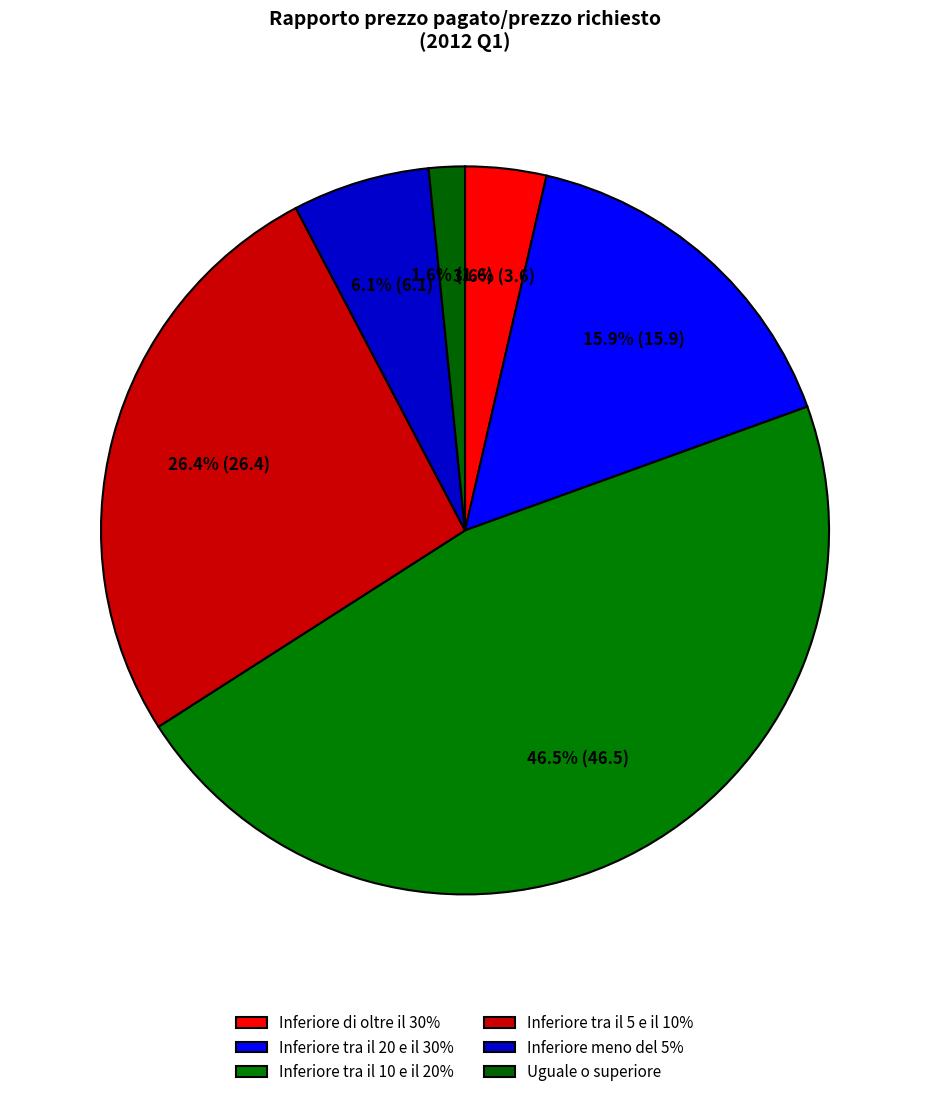

To the nearest percent, what is the difference between the Inferiore tra il 5 e il 10% and Inferiore tra il 20 e il 30% slice percentages?

10%